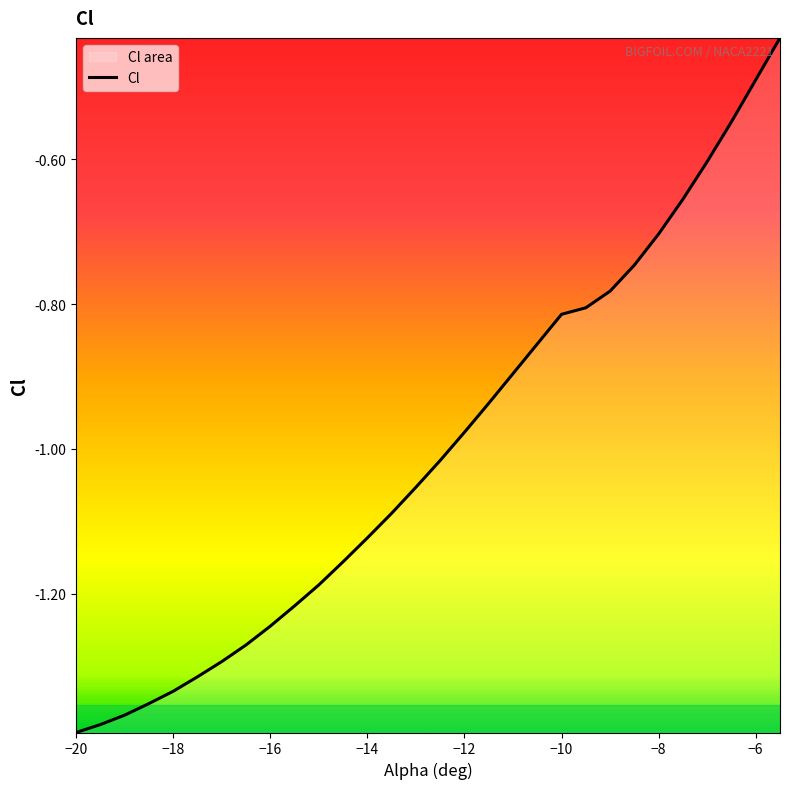

The value at −14 is -1.7. True or false?

False